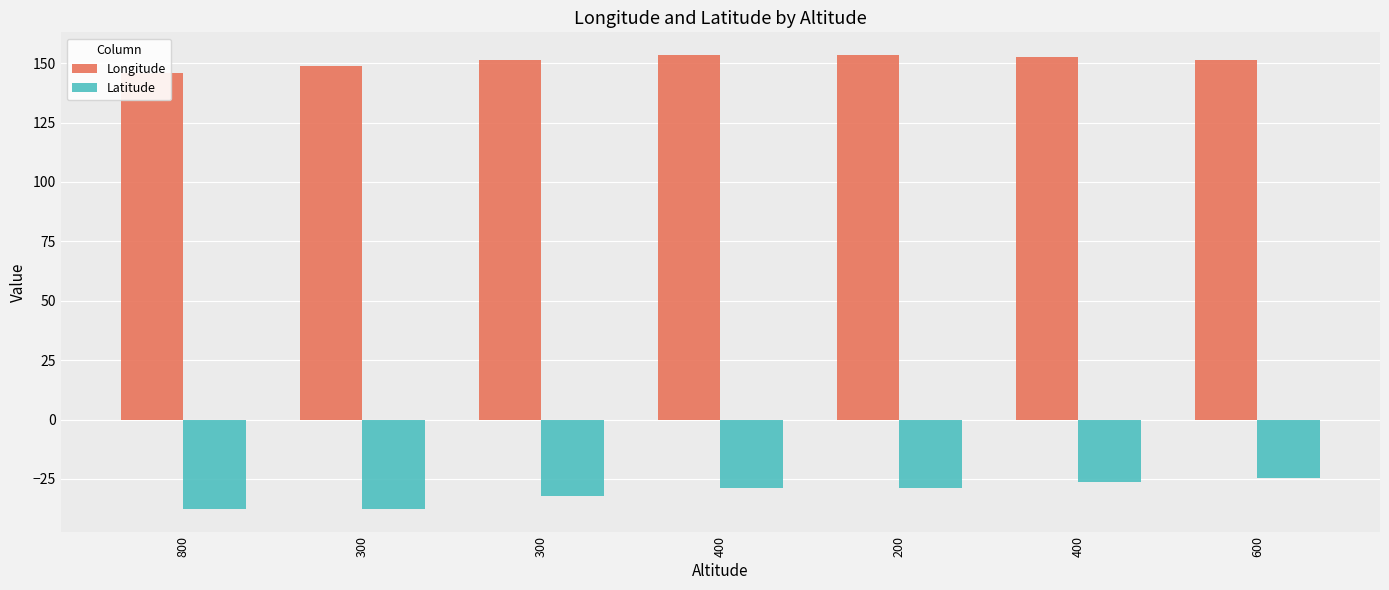

What is the difference between the maximum and minimum values in the Longitude series?

7.5